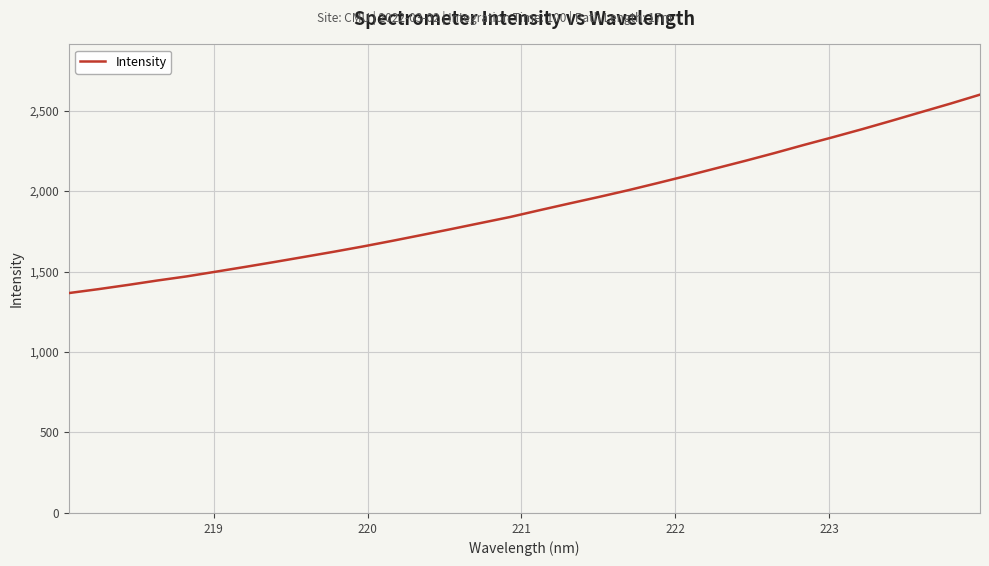

What is the difference between the maximum and minimum values?

1232.6